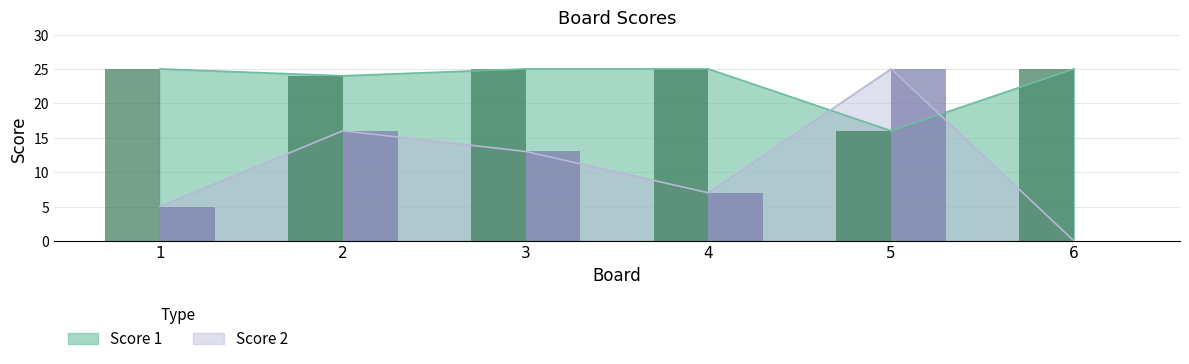

Reading left to right, list all the values displayed in this chart.

Score 1: 25	24	25	25	16	25
Score 2: 5	16	13	7	25	0